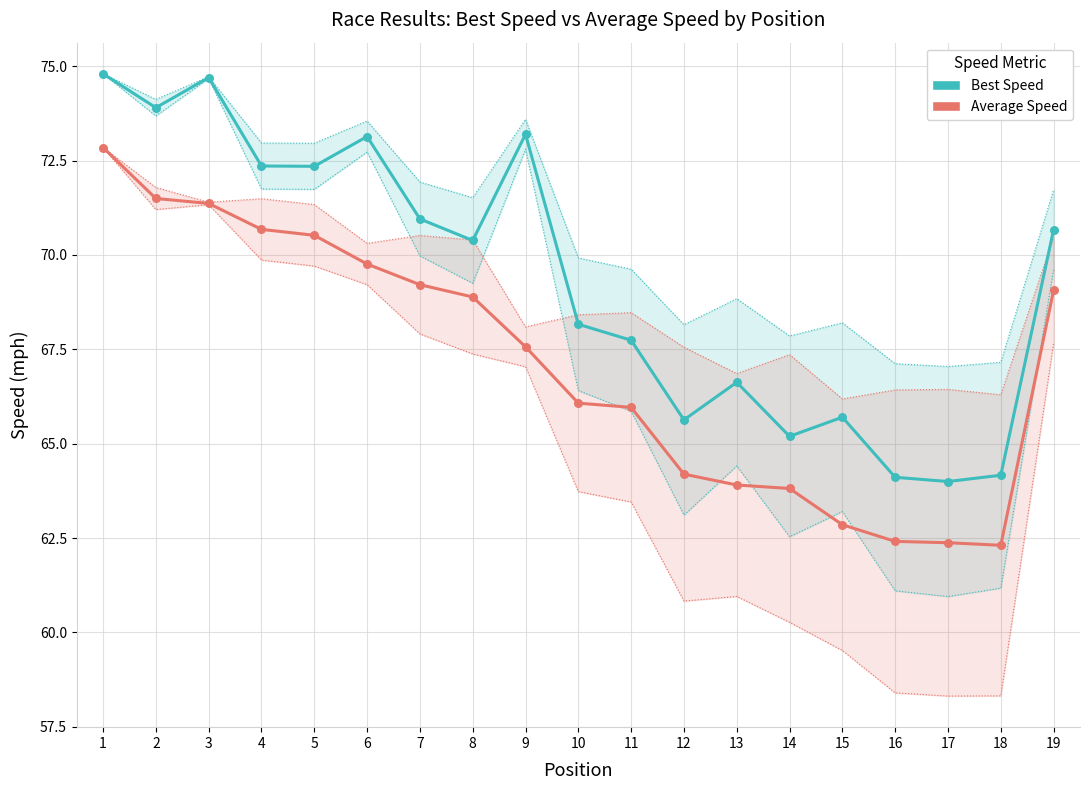

Which series contains the lowest Y value?

Average Speed